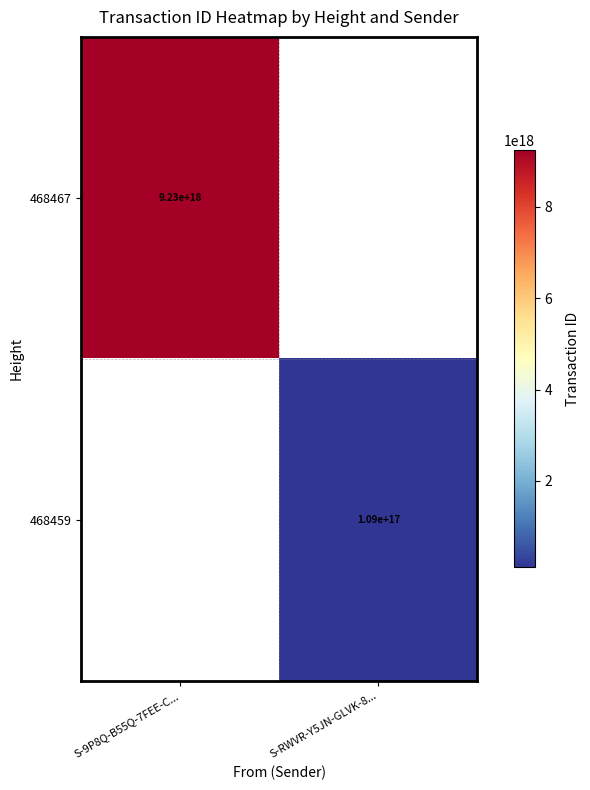

Which has a higher value, S-RWVR-Y5JN-GLVK-8... or S-9P8Q-B55Q-7FEE-C...?

S-9P8Q-B55Q-7FEE-C...